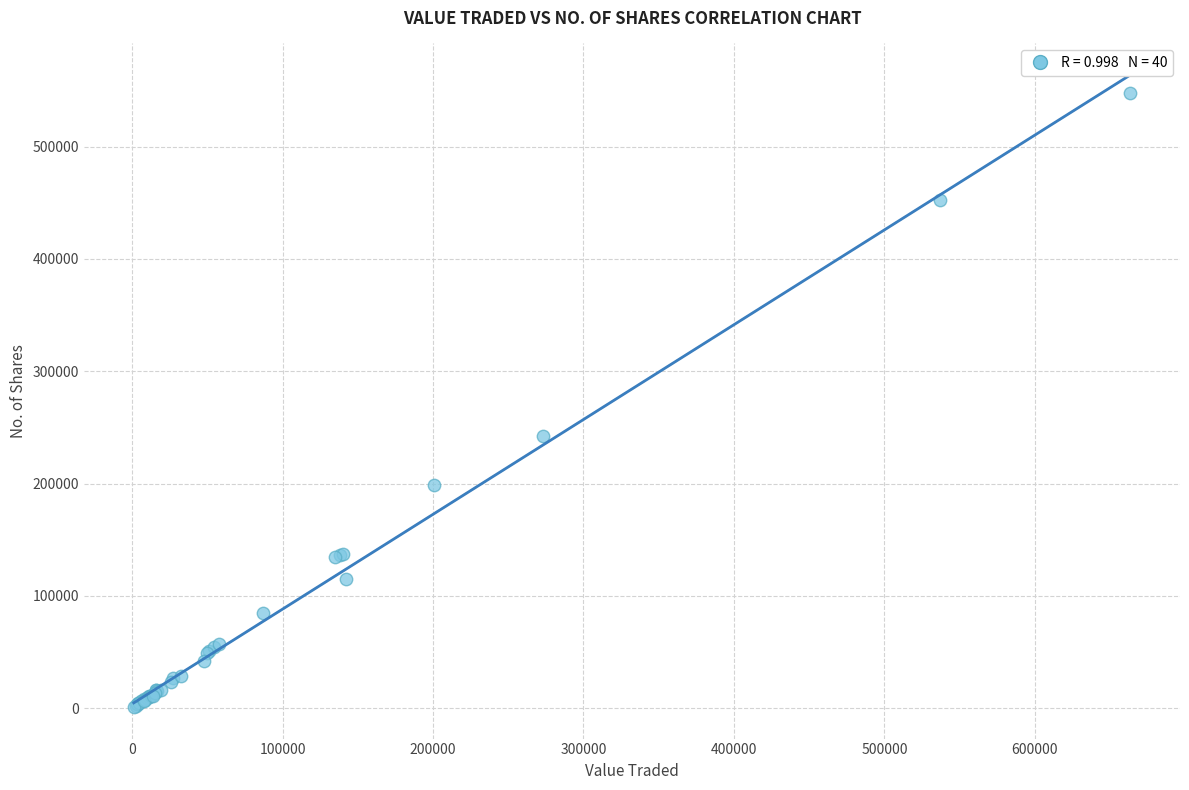

What Y value in the scatter plot is closest to 274244?

242682